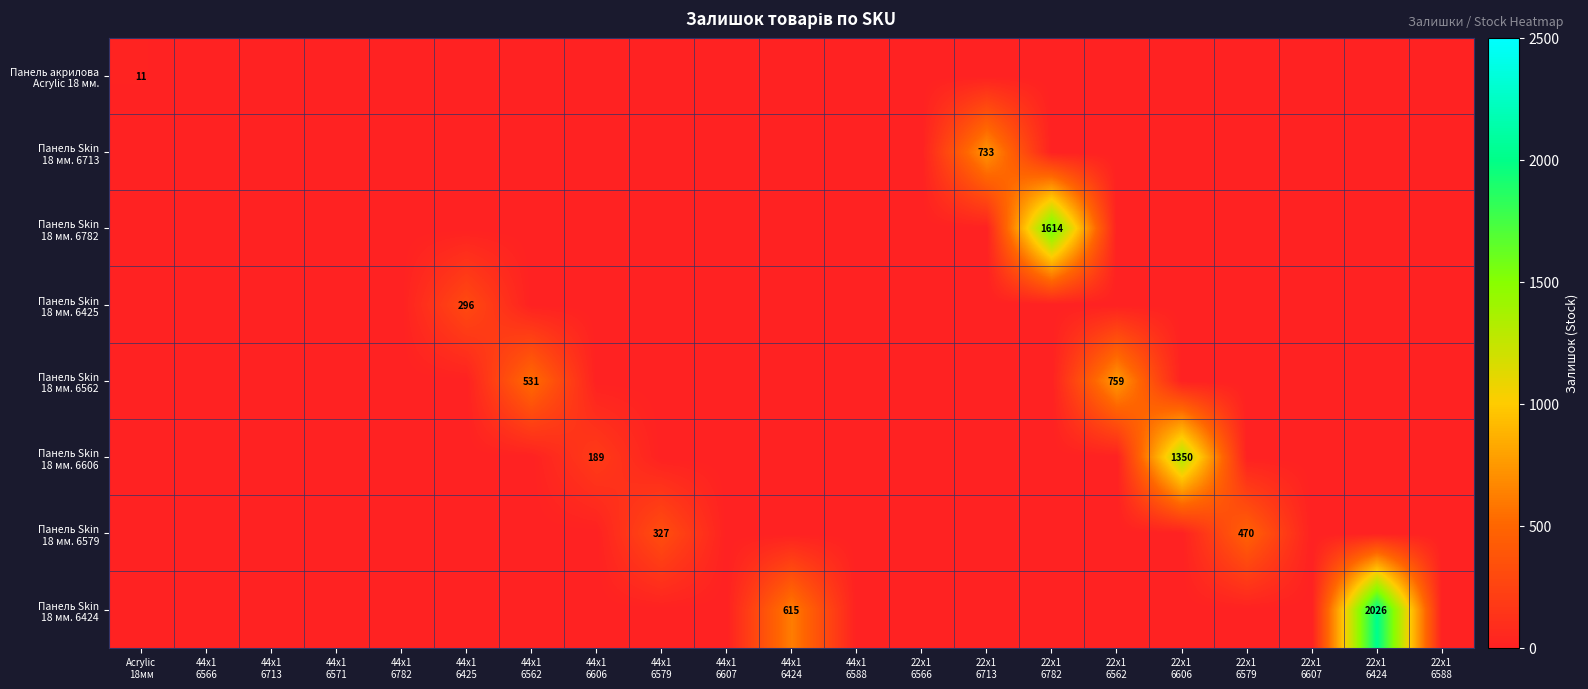

At which label does Панель Skin 18 мм. 6782 reach its minimum?

Acrylic 18мм